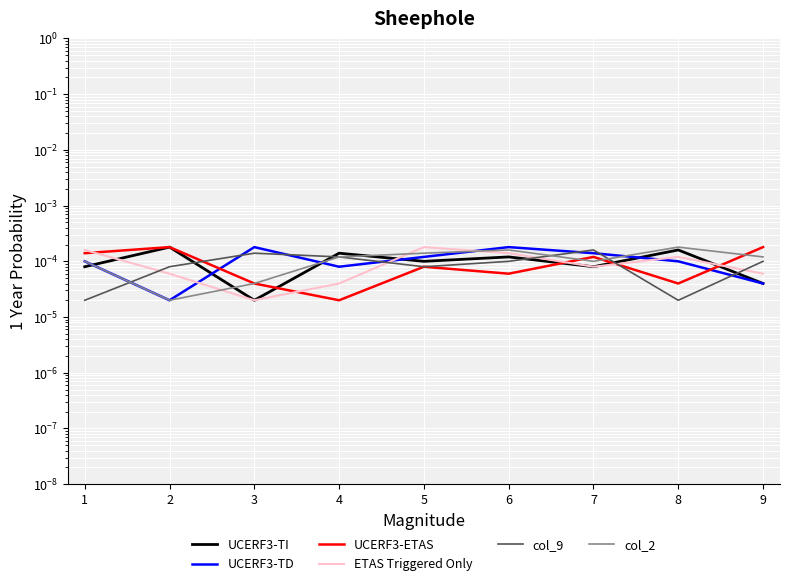

True or false: col_2 has more than 1 interior local peaks.

True